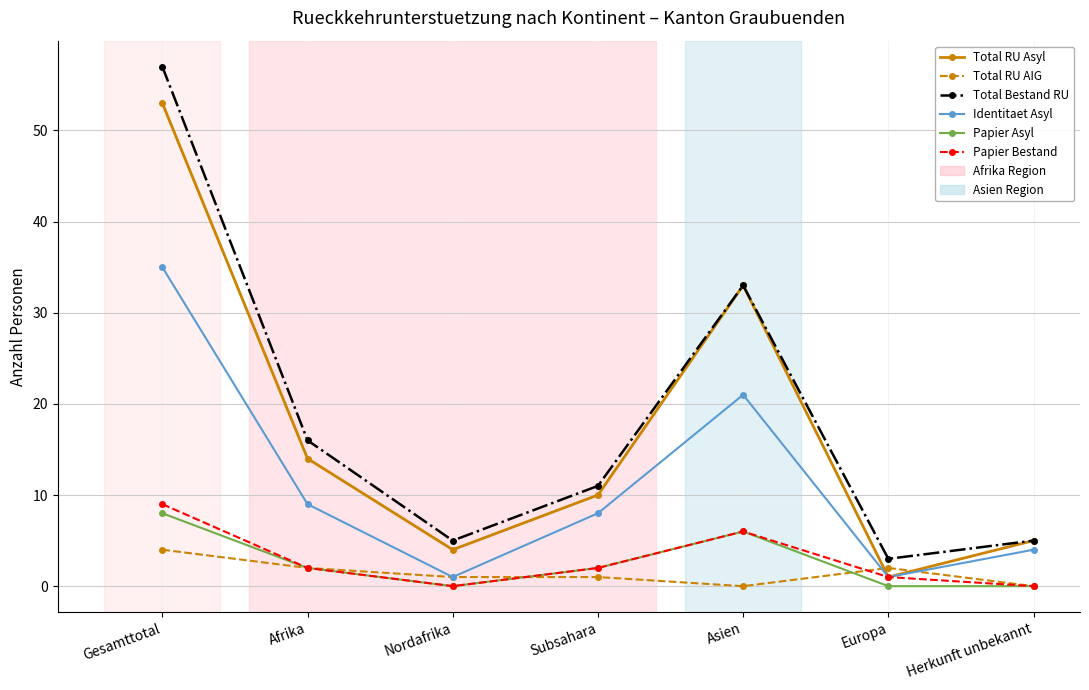

Count the number of categories in the chart.

7